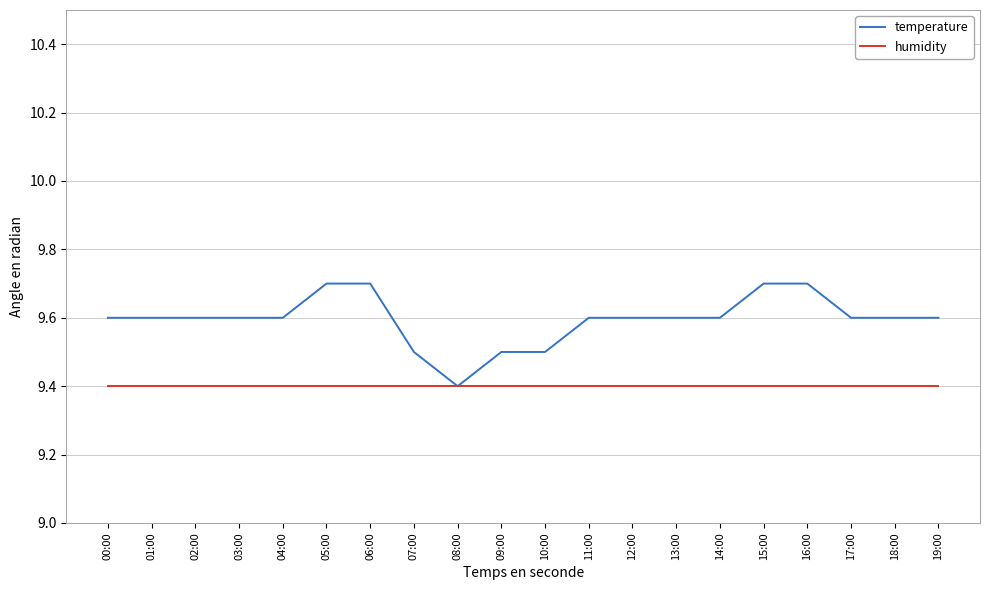

Which series has the largest range (max minus min)?

temperature